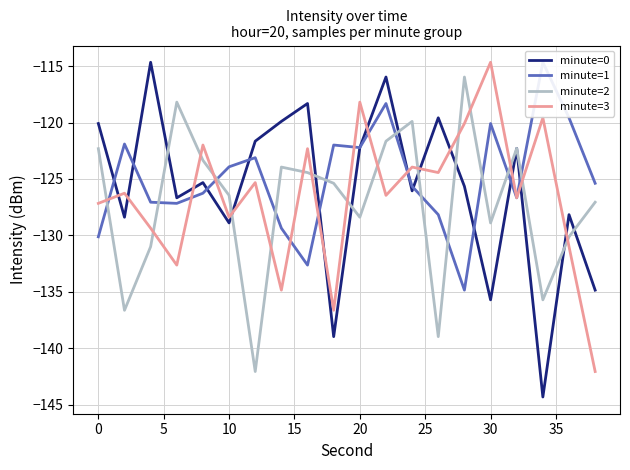

List the series in order of their overall mean, lowest first.

minute=2, minute=3, minute=0, minute=1